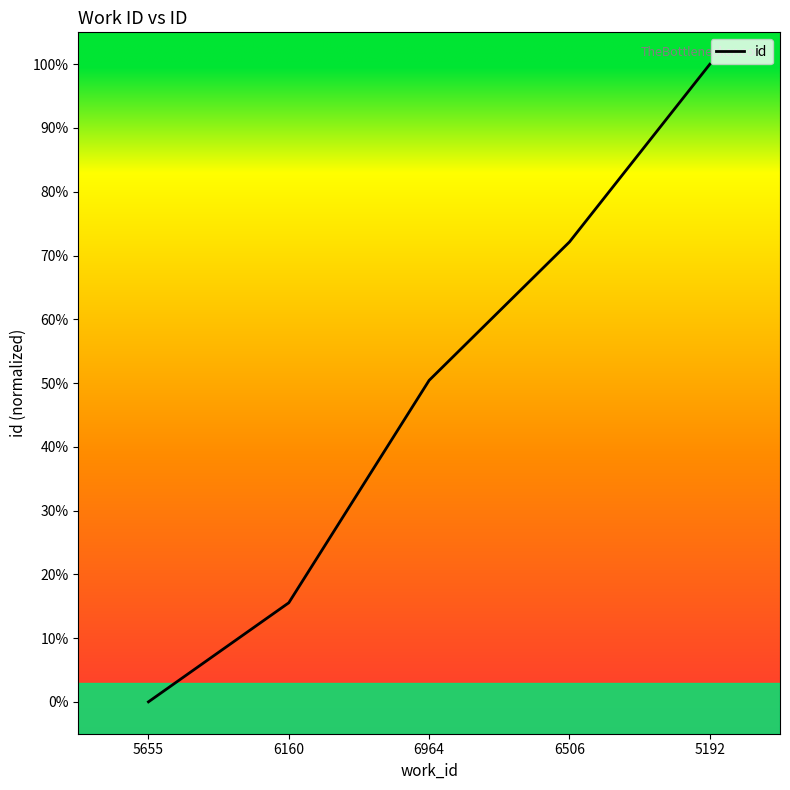

Which has a higher value, 6964 or 5655?

6964